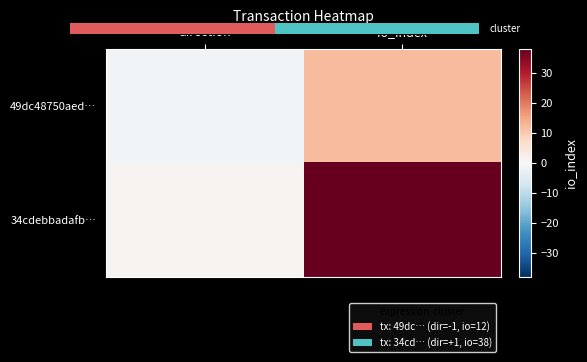

Count the 34cdebbadafb… values in the range 1 to 38.

2